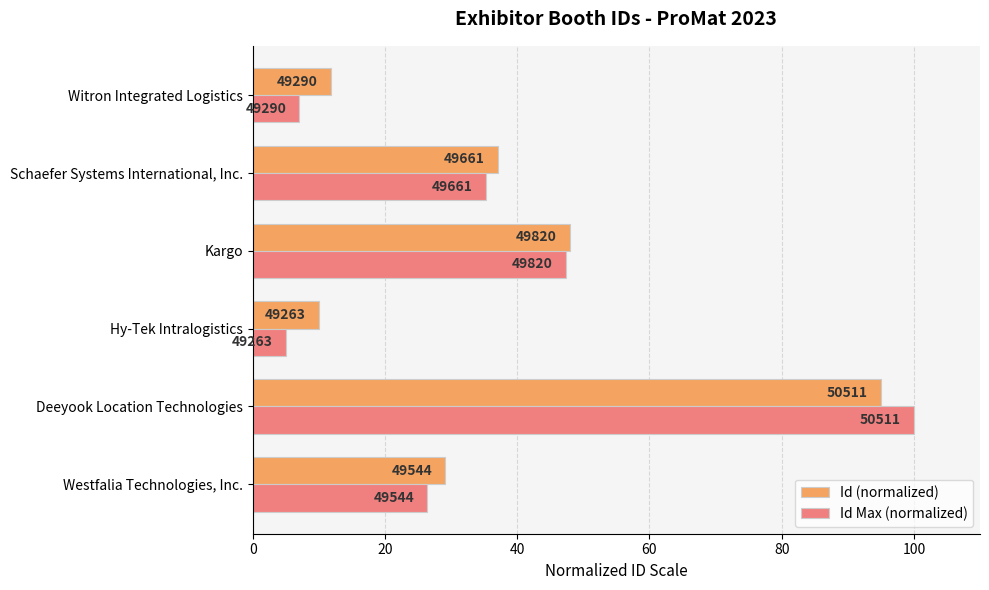

What are all the series names shown in the legend?

Id (normalized), Id Max (normalized)